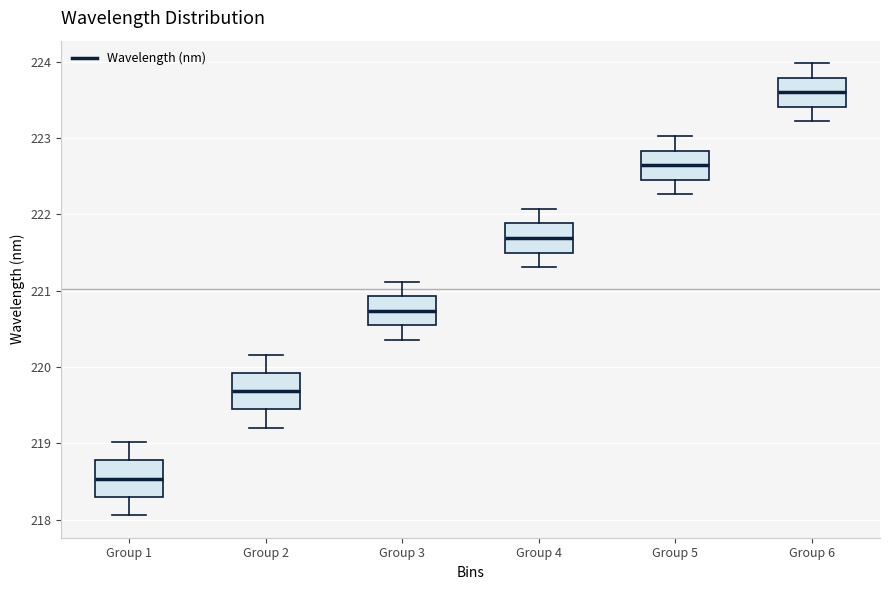

Which box has the highest median line?

Group 6